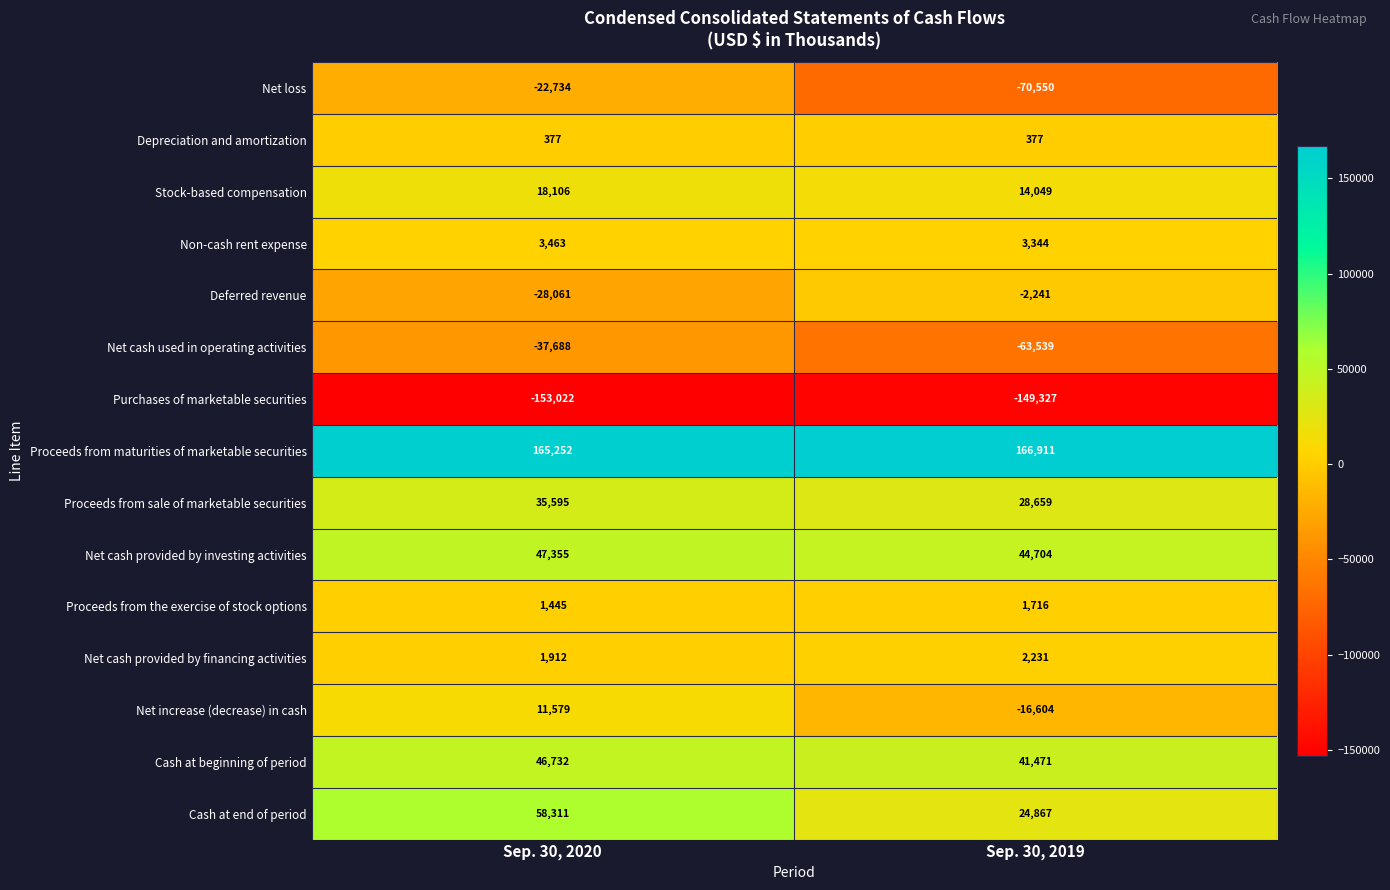

What is the sum of all Net increase (decrease) in cash values?

-5025